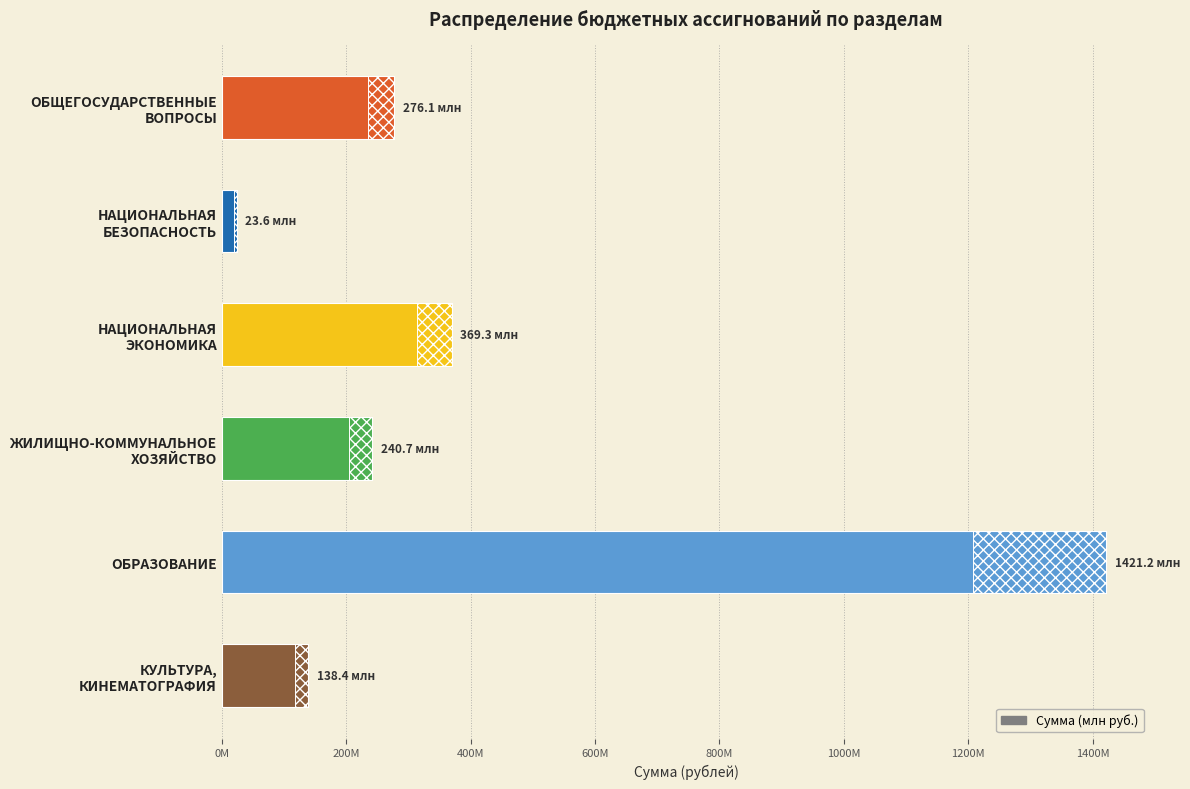

What is the change in value from ОБЩЕГОСУДАРСТВЕННЫЕ ВОПРОСЫ to НАЦИОНАЛЬНАЯ ЭКОНОМИКА?

+93223608.9